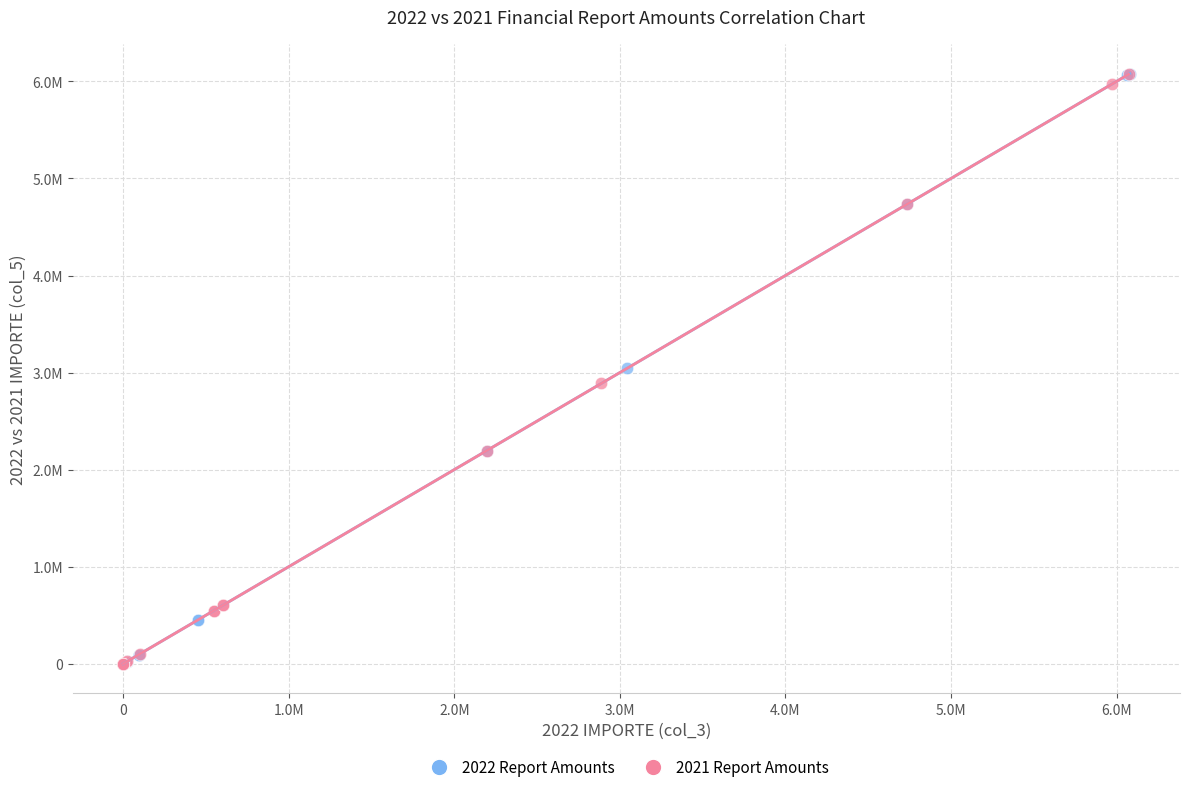

Which series has the widest spread of Y values?

2022 Report Amounts